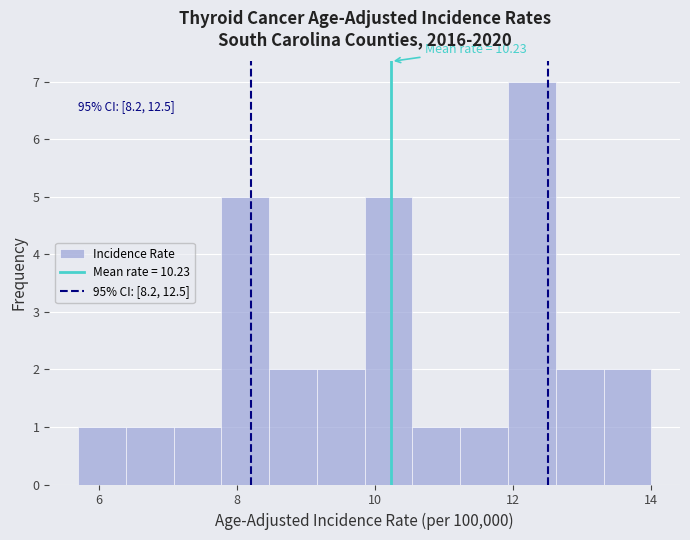

Read against the x-axis, roughly where is the centre of the tallest bar?

12.2